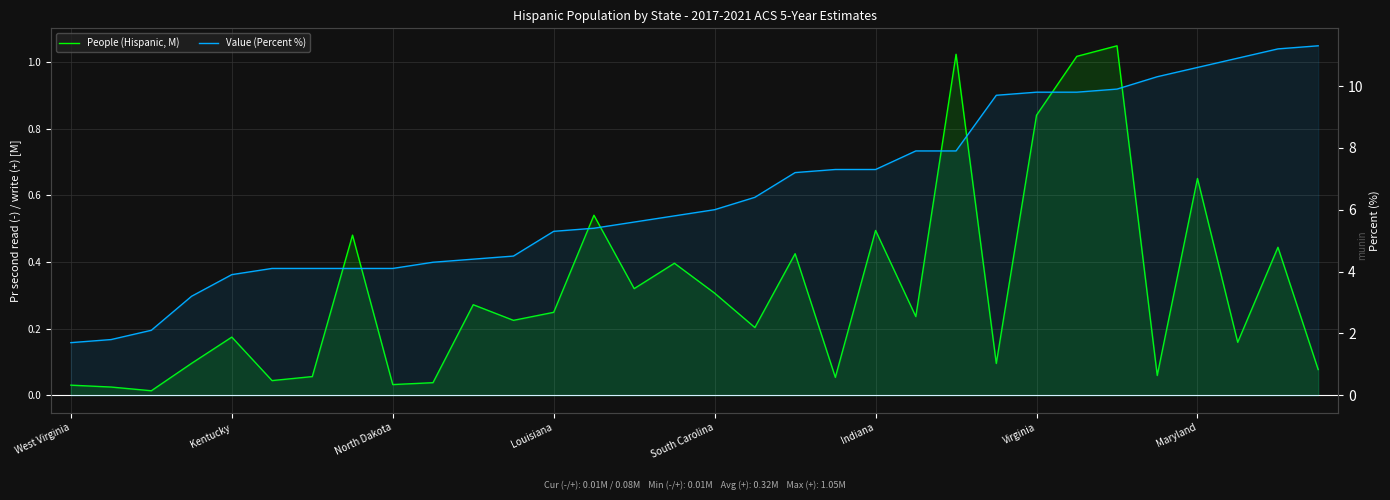

What is the maximum value for People (Hispanic, M)?

1.0